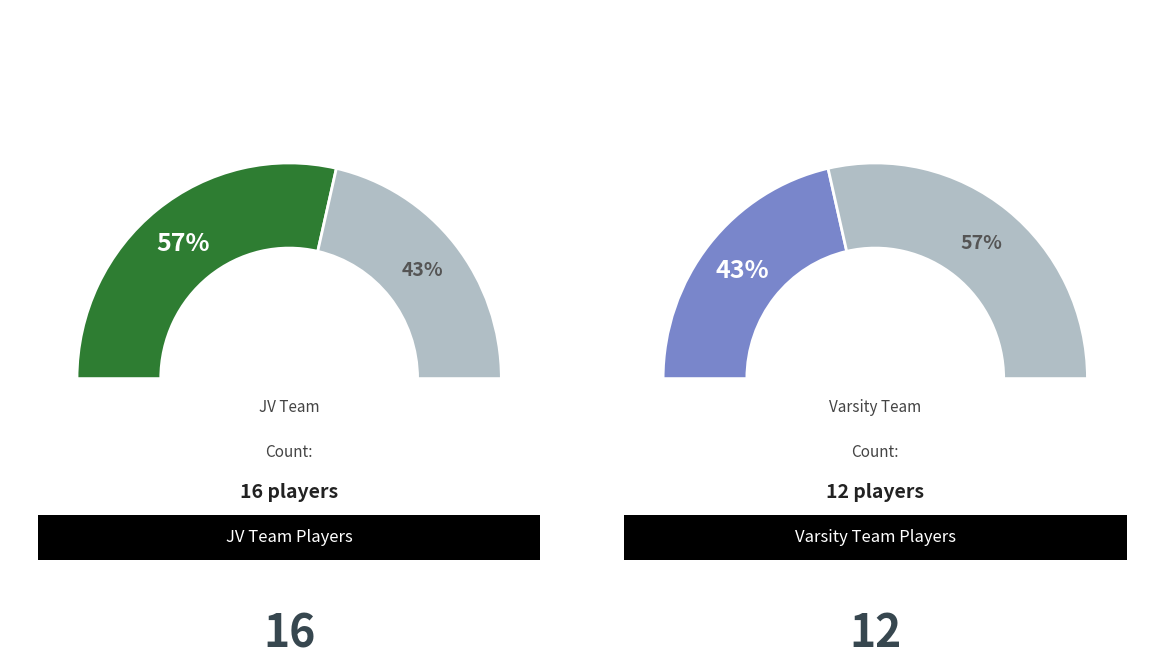

To the nearest percent, what is the difference between the largest and smallest slice percentages?

14%